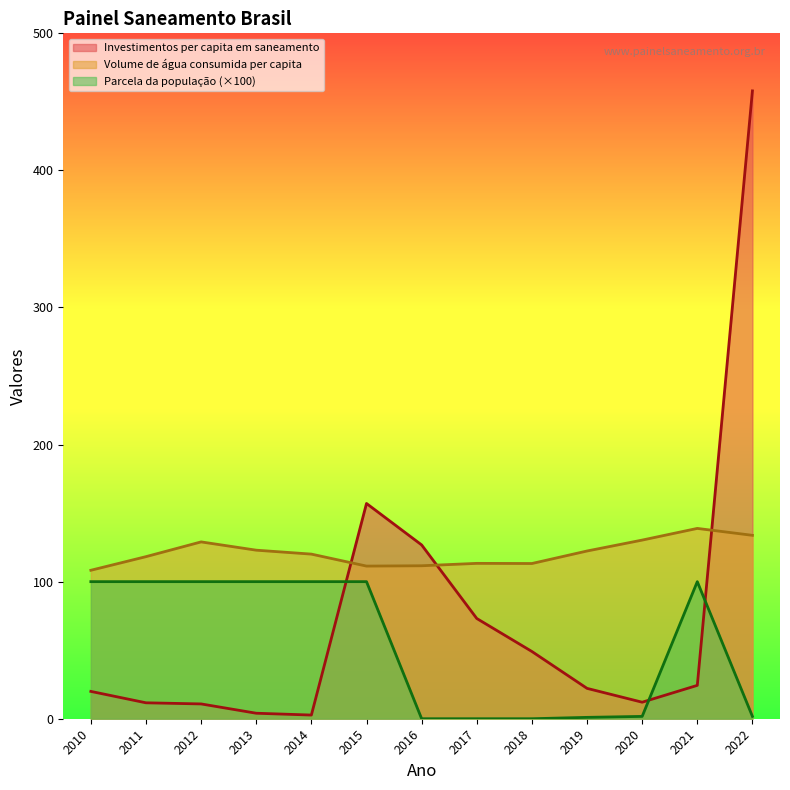

What is the difference between the maximum and second lowest values in the Volume de água consumida per capita (li… series?

27.5